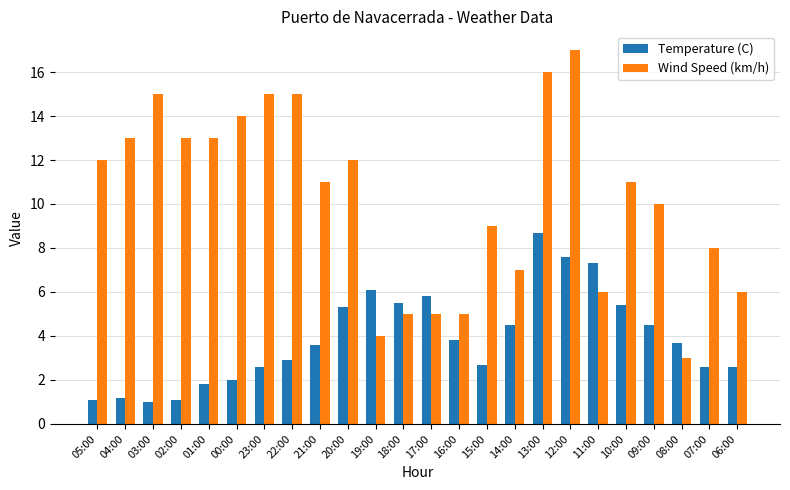

Which series has the largest range (max minus min)?

Wind Speed (km/h)